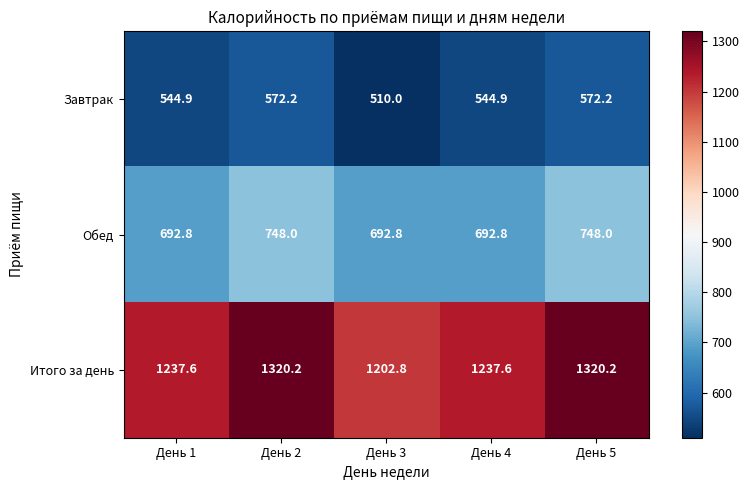

What is the minimum value shown in the chart?

510.0